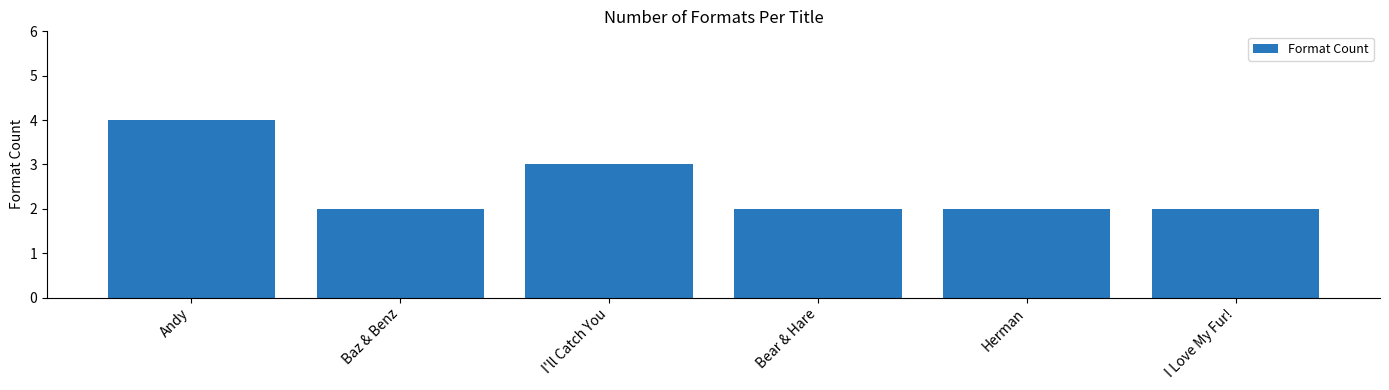

What is the change in value from Andy to Bear & Hare?

-2